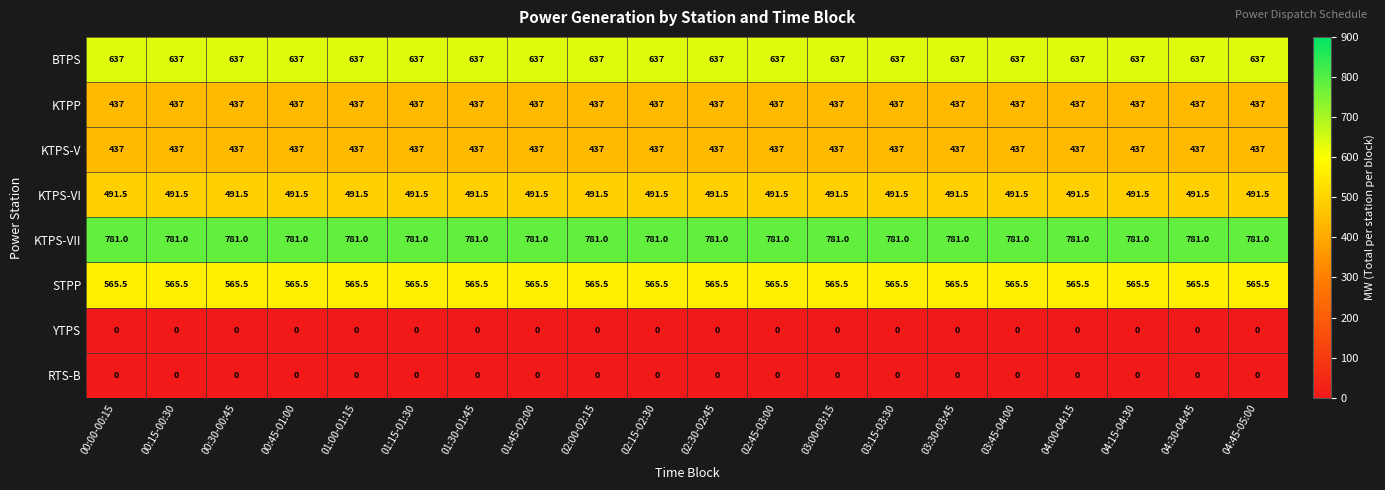

True or false: KTPS-V has a value of 216.6 at 01:15-01:30.

False